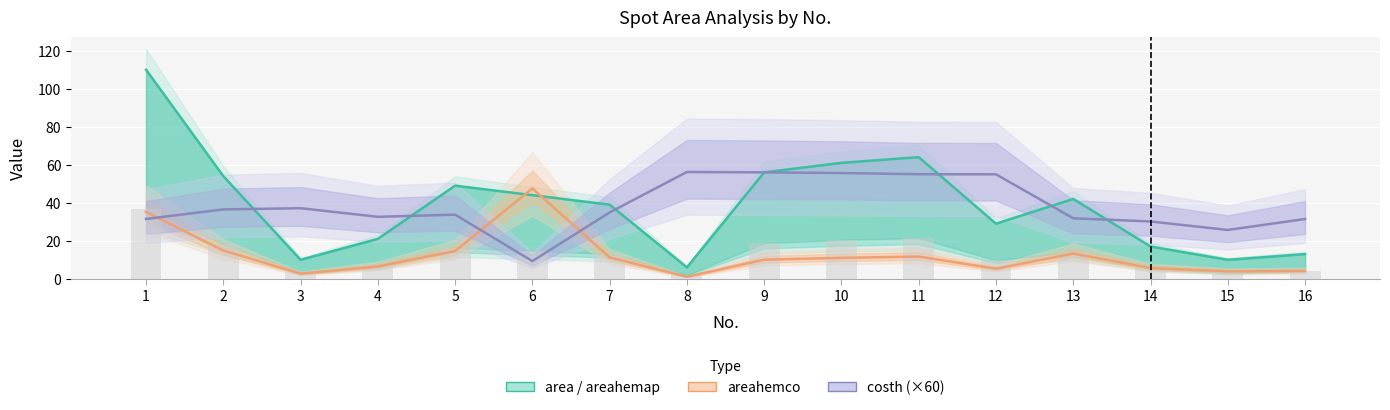

Which has a higher value, 14 or 4?

4